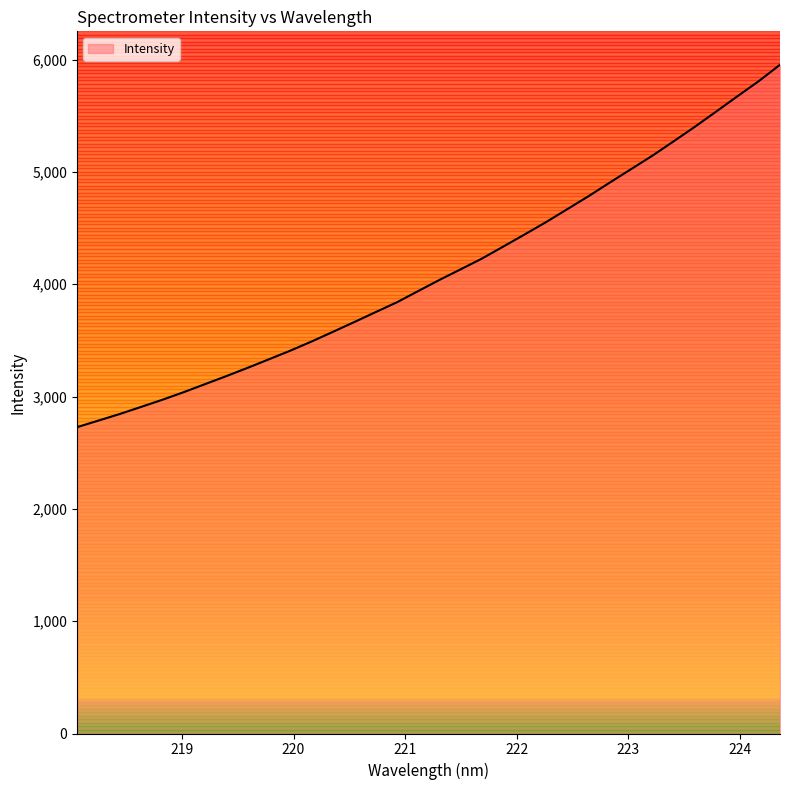

How many lines are shown in the chart?

1